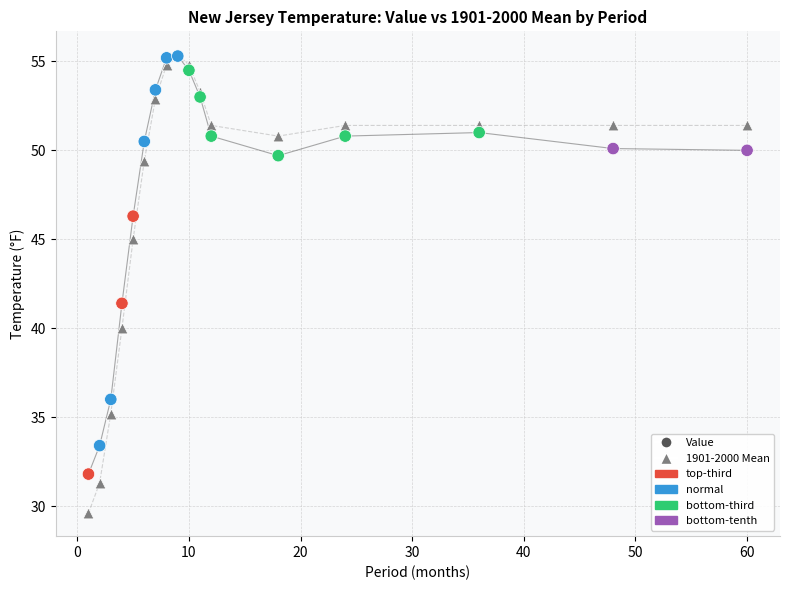

Across all series, what Y value is closest to 42?

41.4